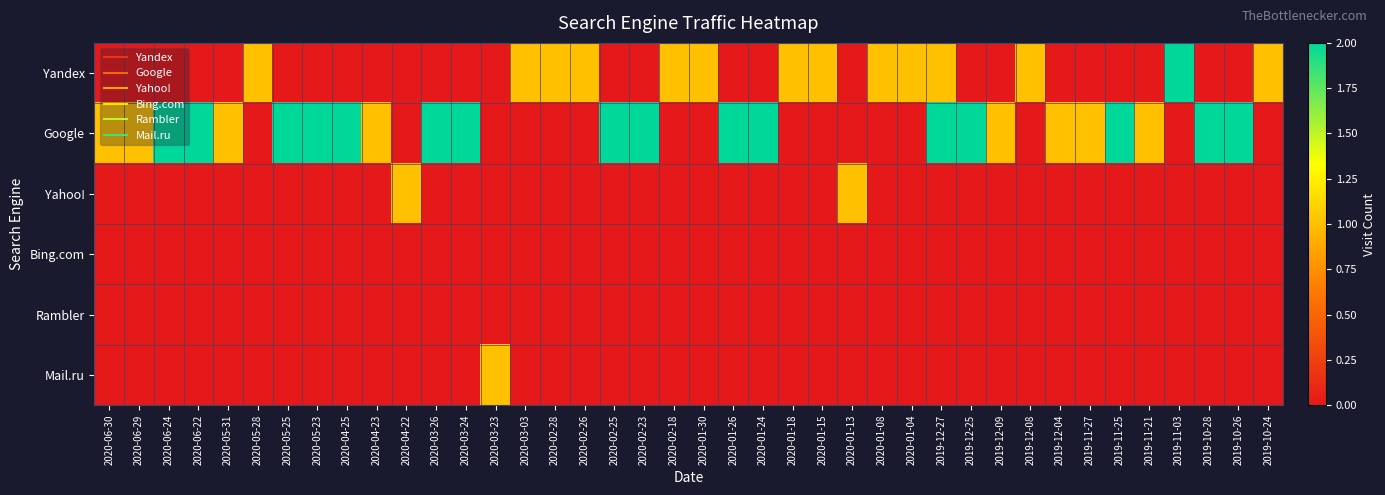

Which series changed the most between 2020-05-28 and 2020-03-26?

Google